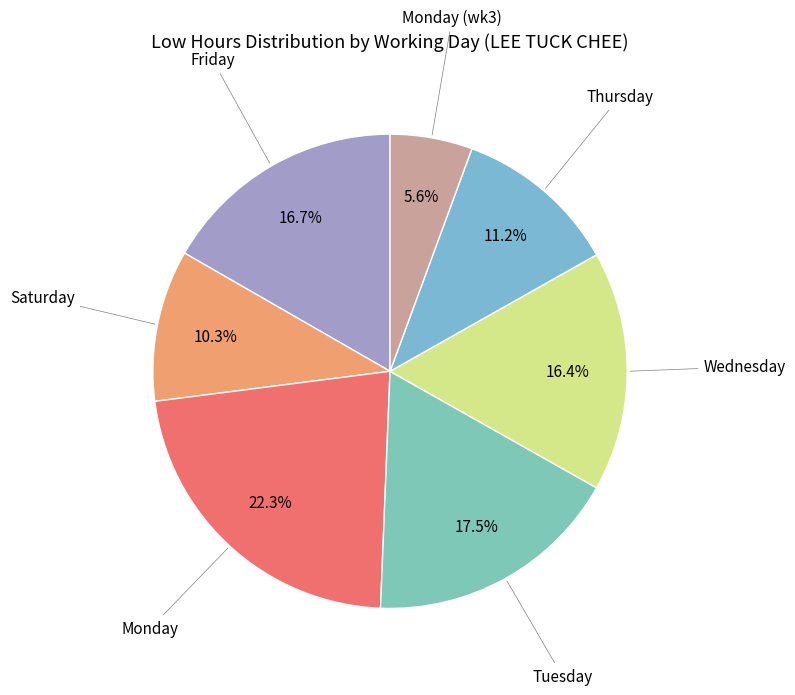

How many slices are in this pie chart?

7